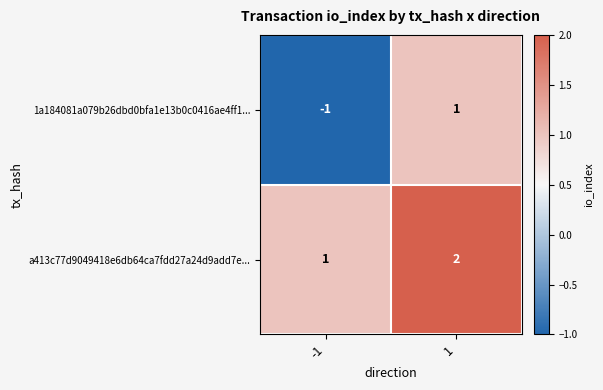

Which series changed the most between -1 and 1?

1a184081a079b26dbd0bfa1e13b0c0416ae4ff1...